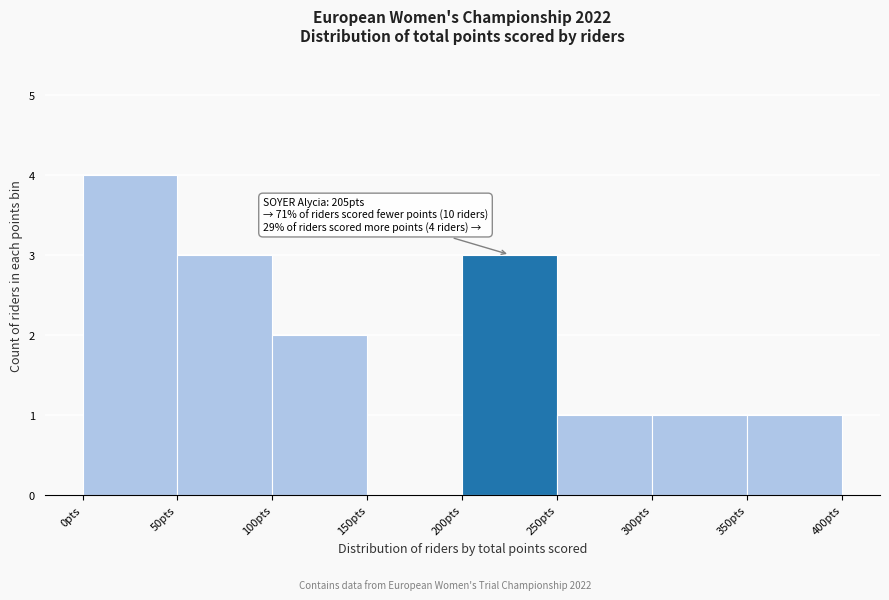

Over which range of the x-axis is the bar tallest?

0 to 50